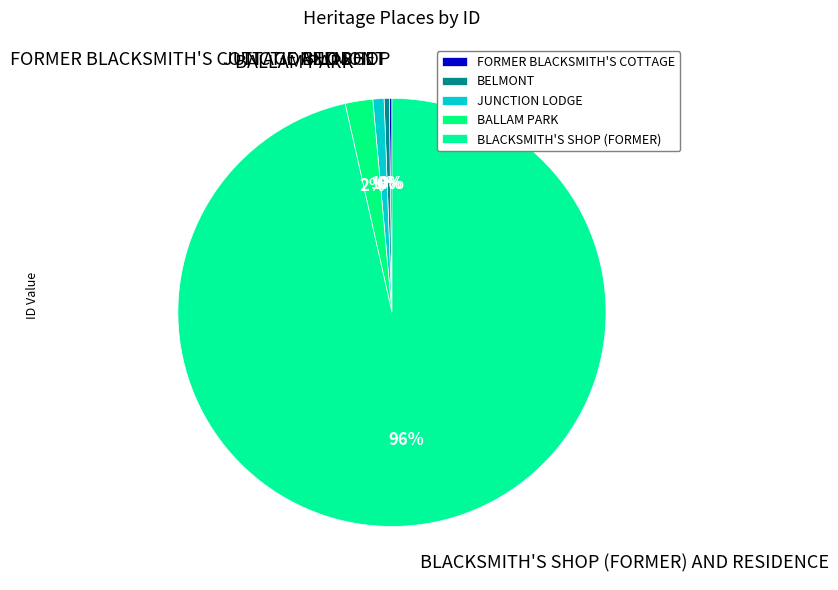

To the nearest percent, what is the average slice percentage?

20%